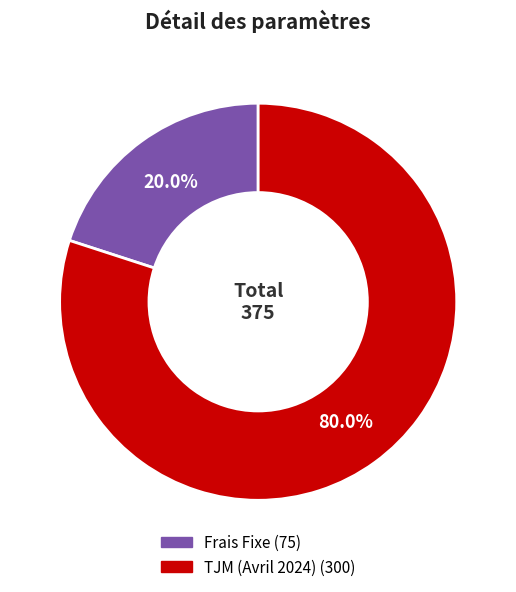

What is the ratio of the value at TJM (Avril 2024) to the value at Frais Fixe?

4.0